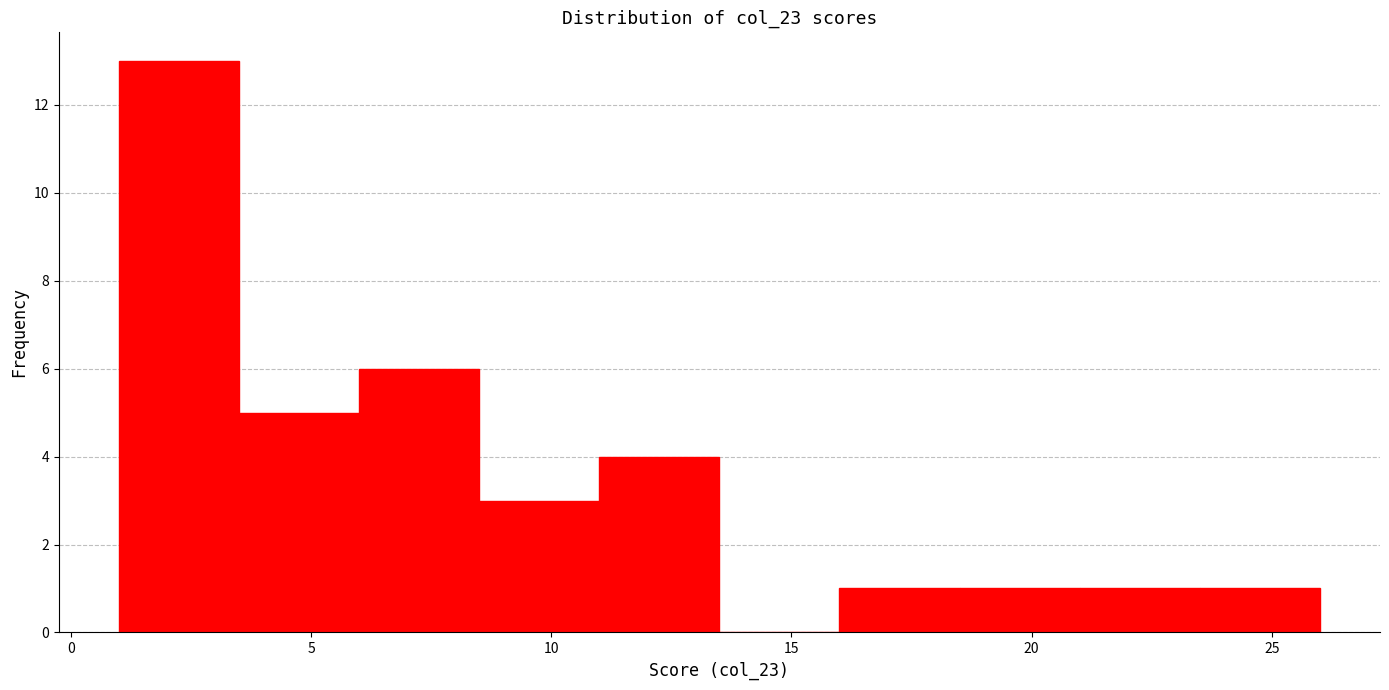

Reading left to right, transcribe this chart: for each bar, give the range it covers on the x-axis and its height. The values are not printed on the chart, so give them approximately, as read against the axis.

1.0 to 3.5: 13
3.5 to 6.0: 5
6.0 to 8.5: 6
8.5 to 11.0: 3
11.0 to 13.5: 4
13.5 to 16.0: 0
16.0 to 18.5: 1
18.5 to 21.0: 1
21.0 to 23.5: 1
23.5 to 26.0: 1